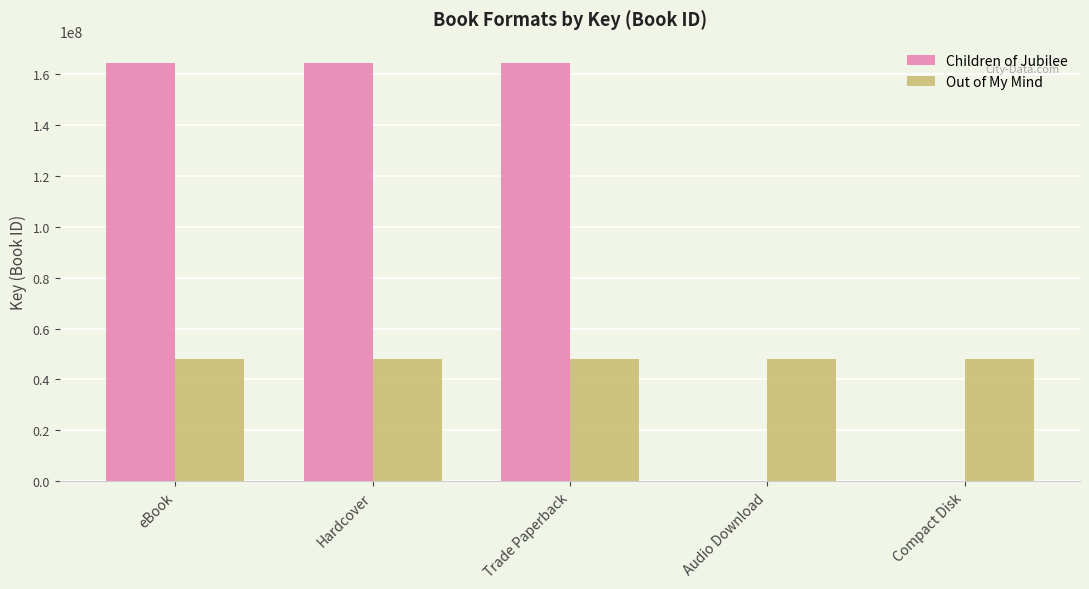

What are all the series names shown in the legend?

Children of Jubilee, Out of My Mind